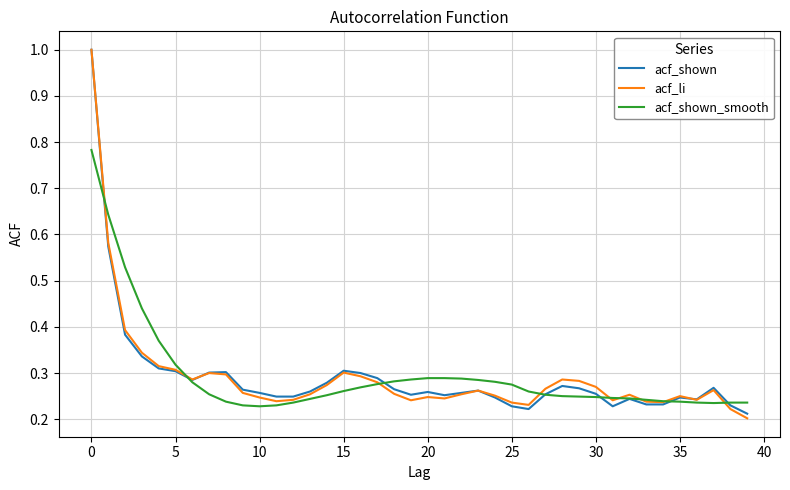

What is the greatest value displayed?

1.0